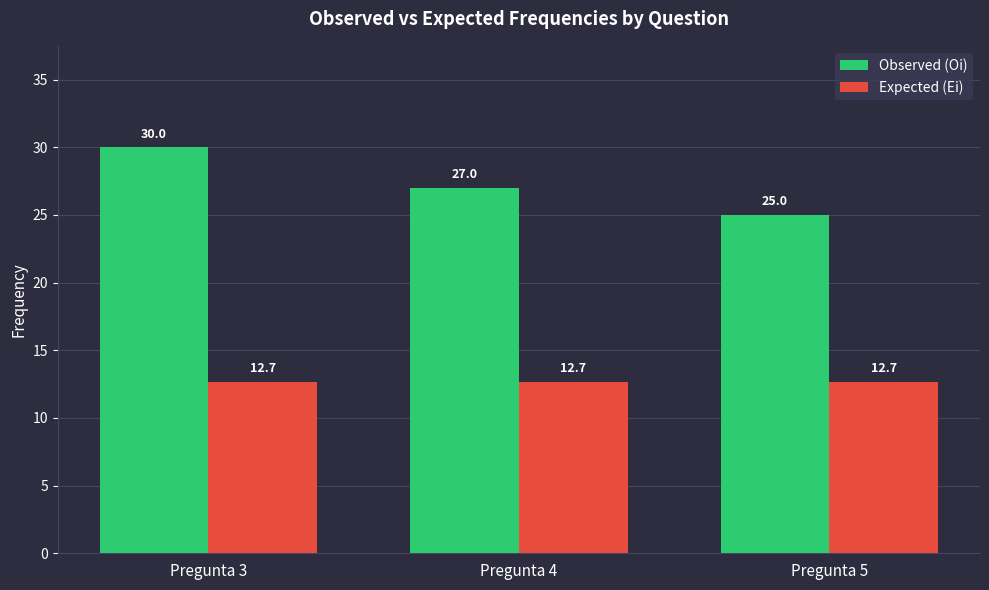

How many data points does each series have?

3